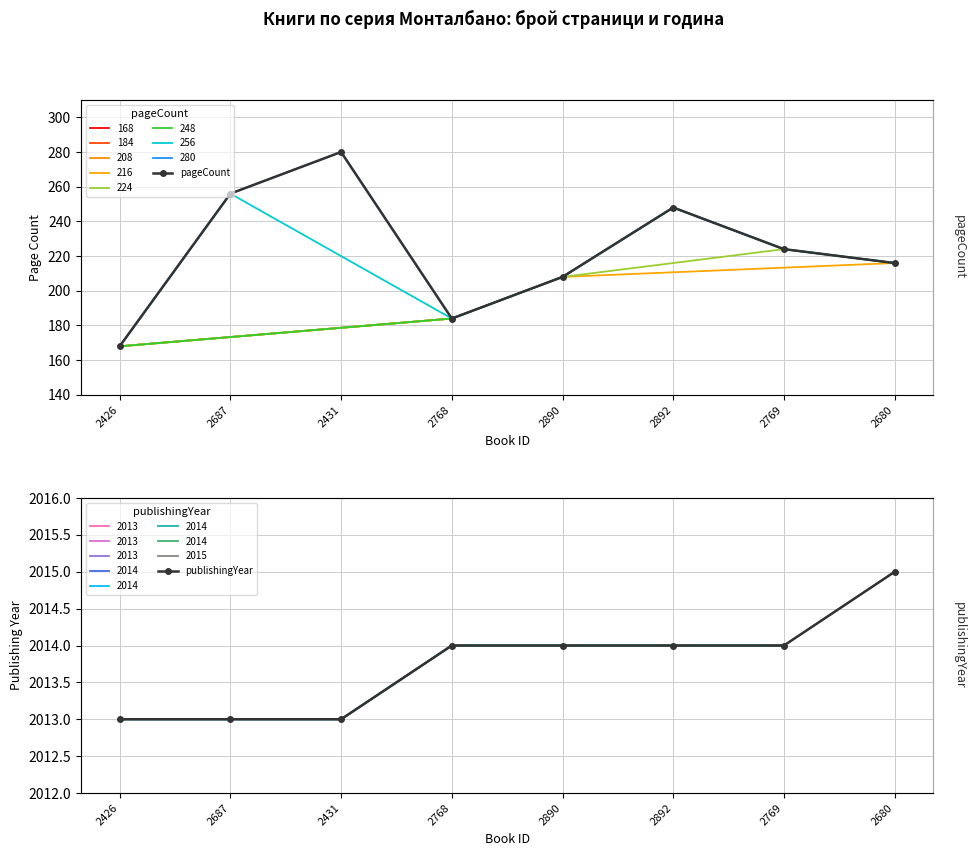

True or false: pageCount and publishingYear intersect in this chart.

False